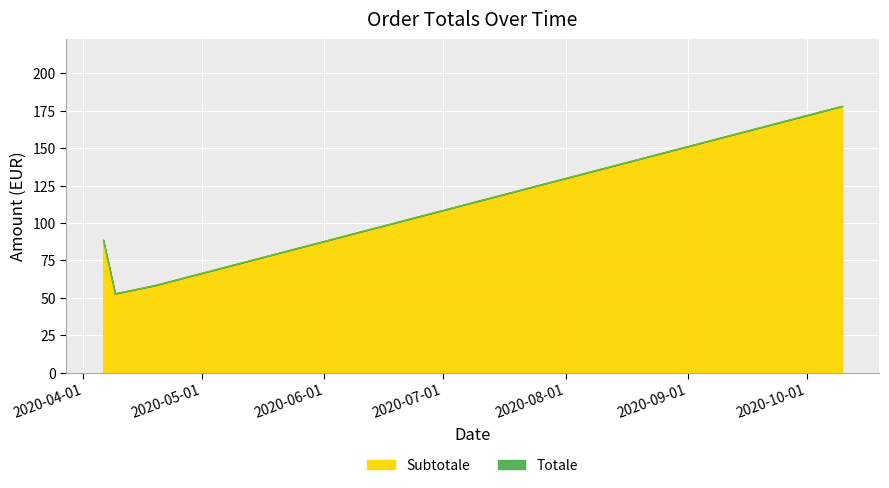

Which category has the lowest value in the Totale series?

2020-04-09